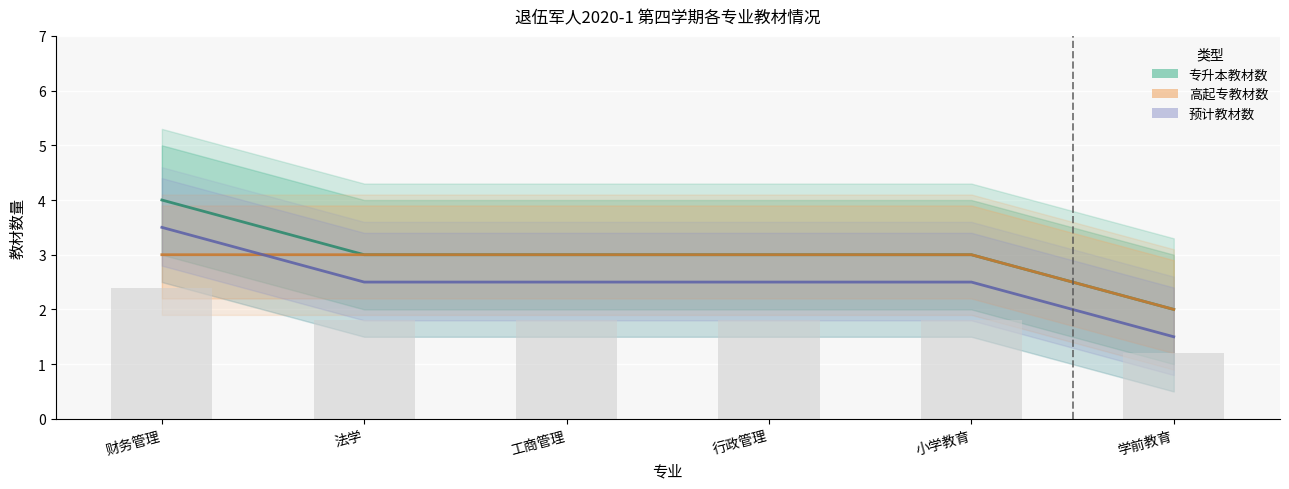

The 高起专教材数 series shows 3.0 at 小学教育. True or false?

True